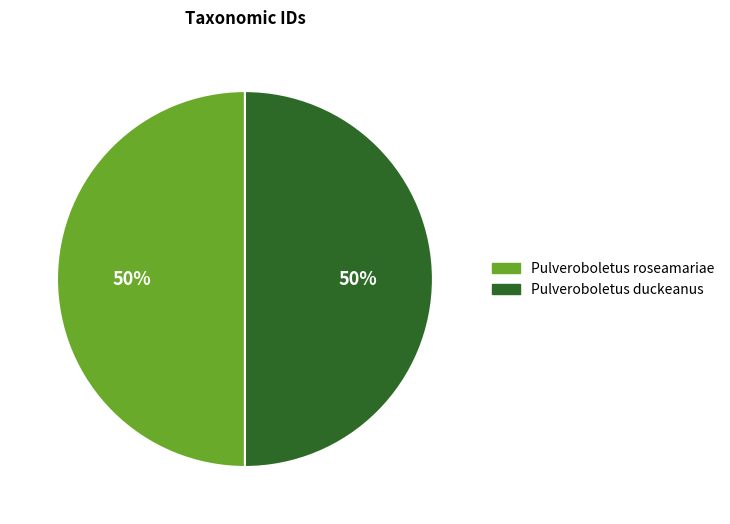

To the nearest percent, what is the combined percentage of Pulveroboletus roseamariae and Pulveroboletus duckeanus?

100%